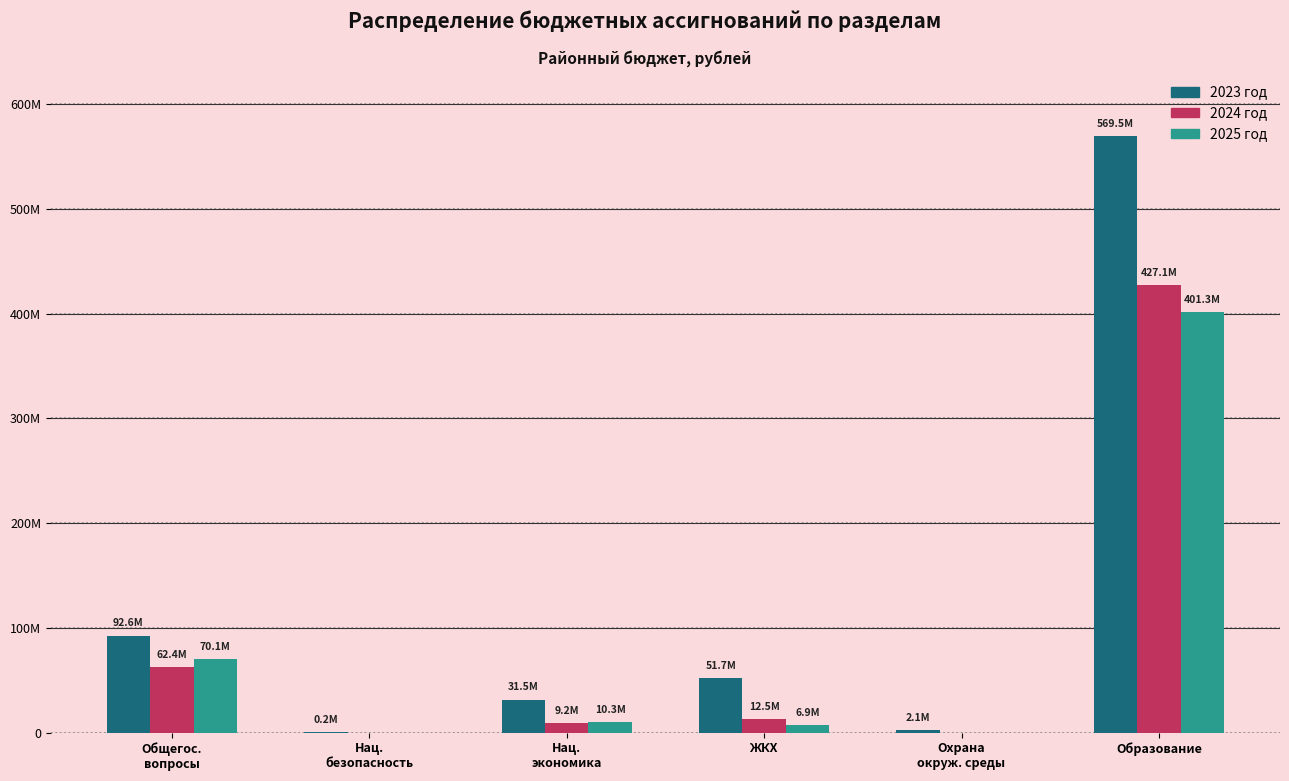

What are all the series names shown in the legend?

2023 год, 2024 год, 2025 год